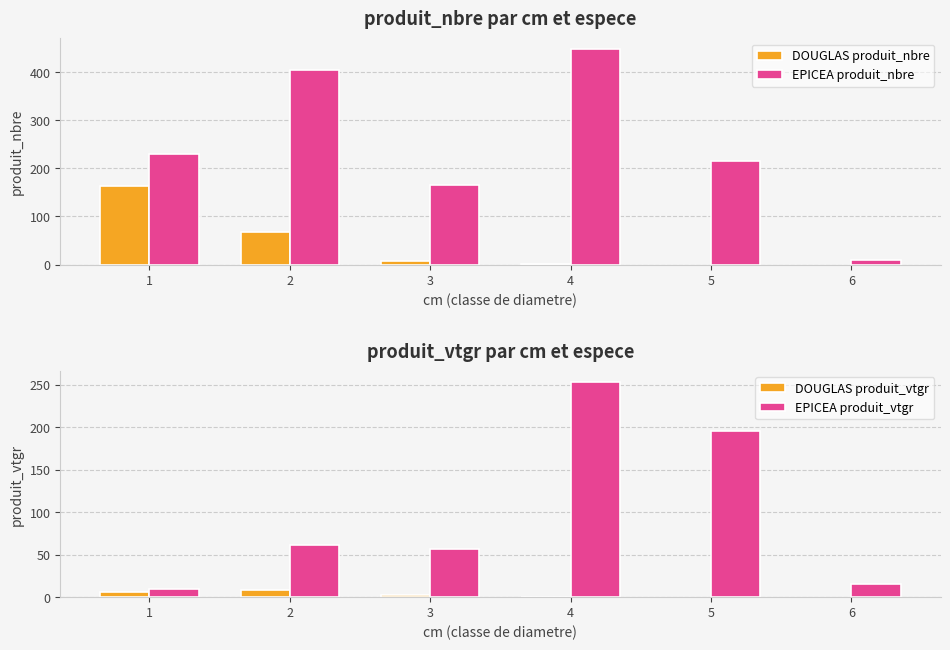

How many data points in produit_vtgr are less than 15?

5